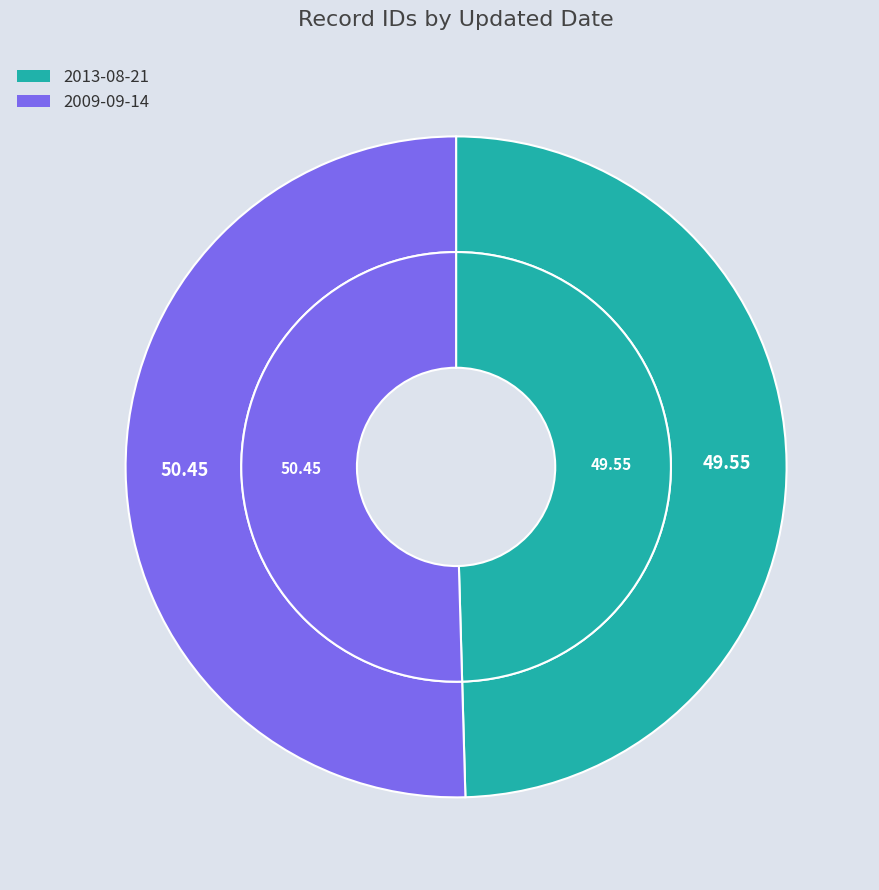

What is the ratio of the value at 2009-09-14 to the value at 2013-08-21?

1.0